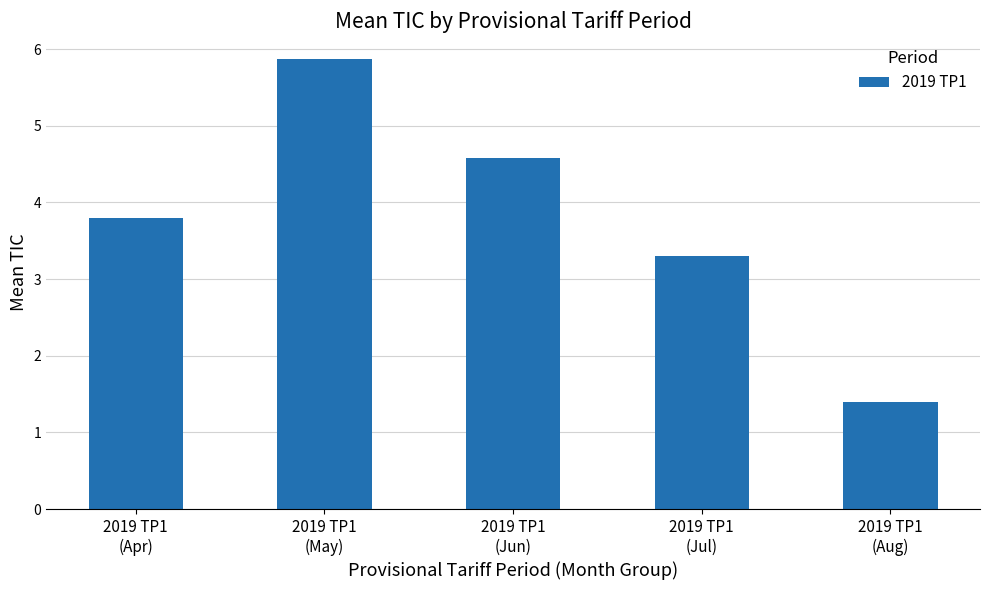

Rank the categories by value from lowest to highest.

2019 TP1
(Aug), 2019 TP1
(Jul), 2019 TP1
(Apr), 2019 TP1
(Jun), 2019 TP1
(May)